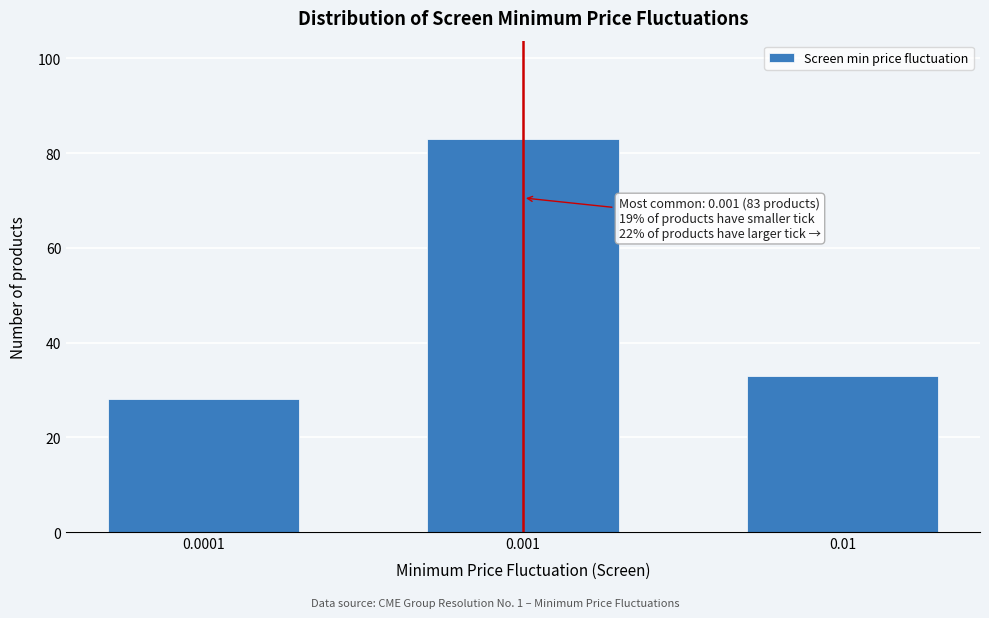

Reading left to right, extract all data points from this chart.

28	83	33